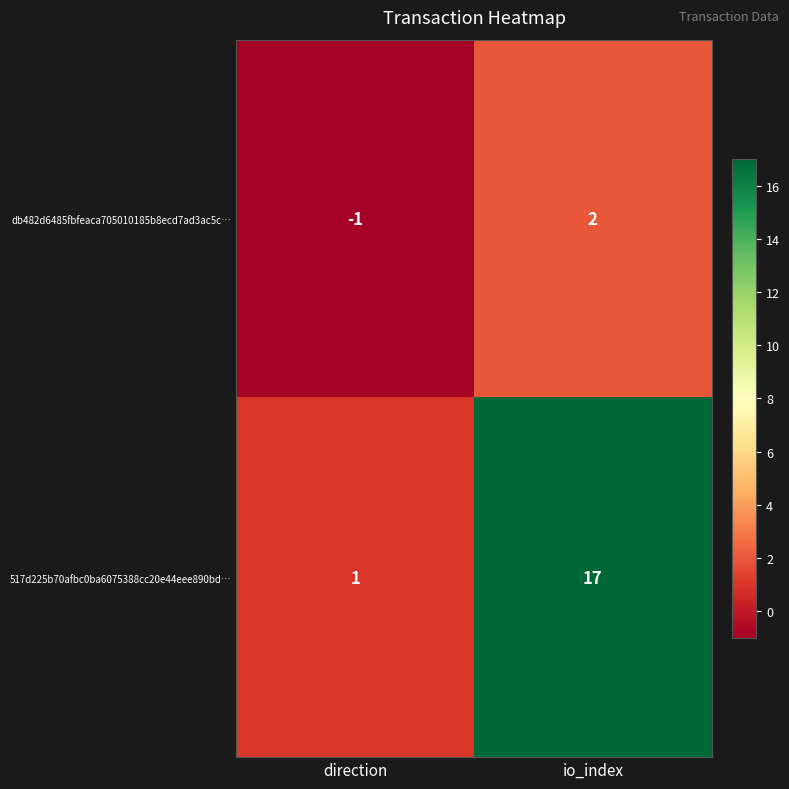

Reading left to right, transcribe all the data shown in this chart.

db482d6485fbfeaca705010185b8ecd7ad3ac5c…: -1	2
517d225b70afbc0ba6075388cc20e44eee890bd…: 1	17